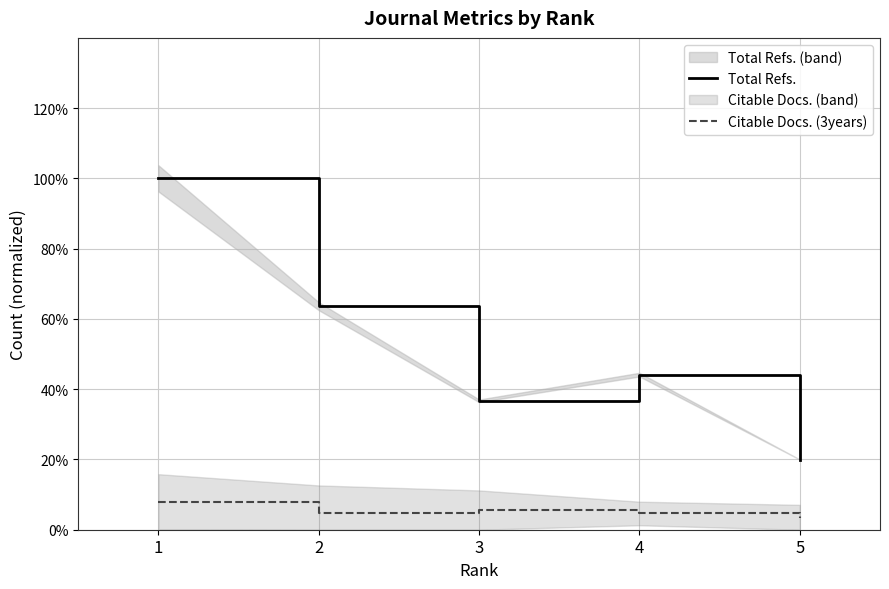

What is the difference between the highest and lowest values at 4?

0.4